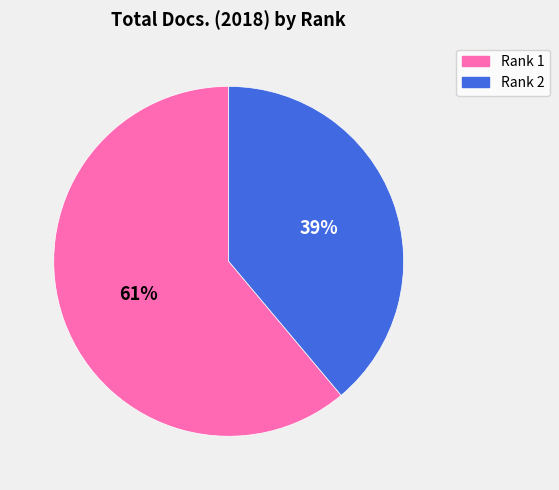

Rank the categories by value from highest to lowest.

Rank 1, Rank 2